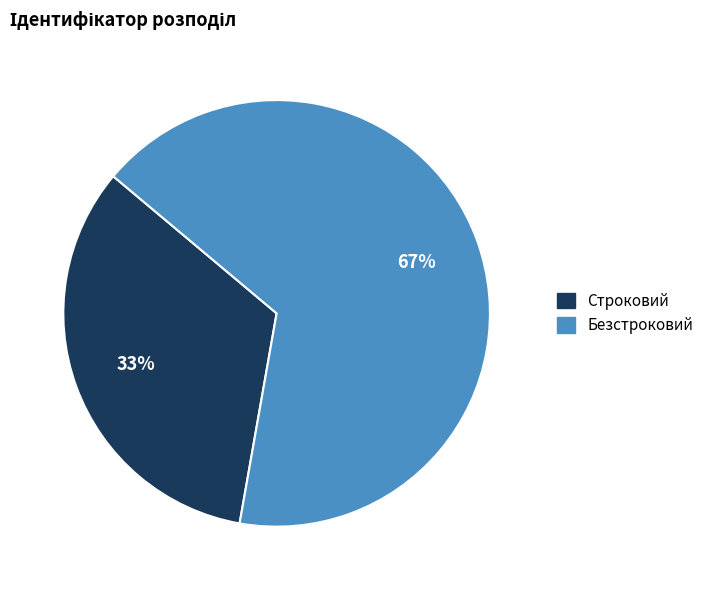

What is the ratio of the value at Строковий to the value at Безстроковий?

0.5